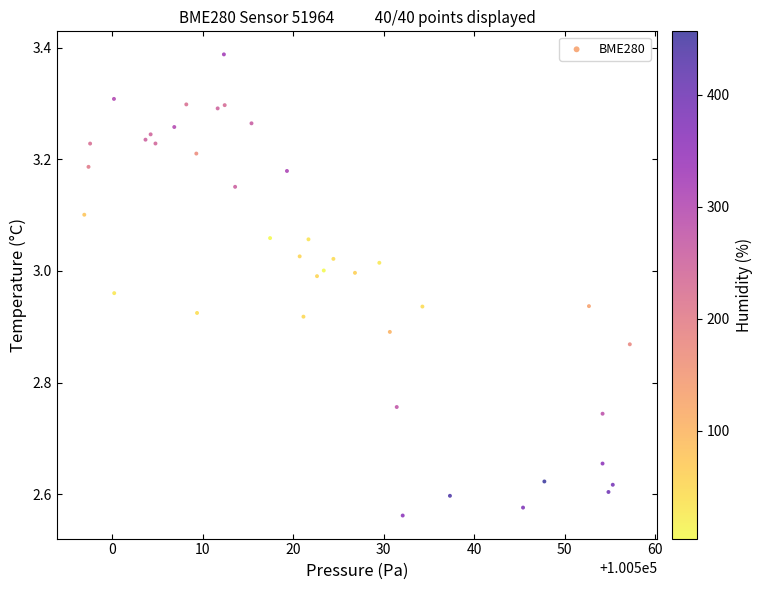

What is the range of X values (max minus min)?

60.3